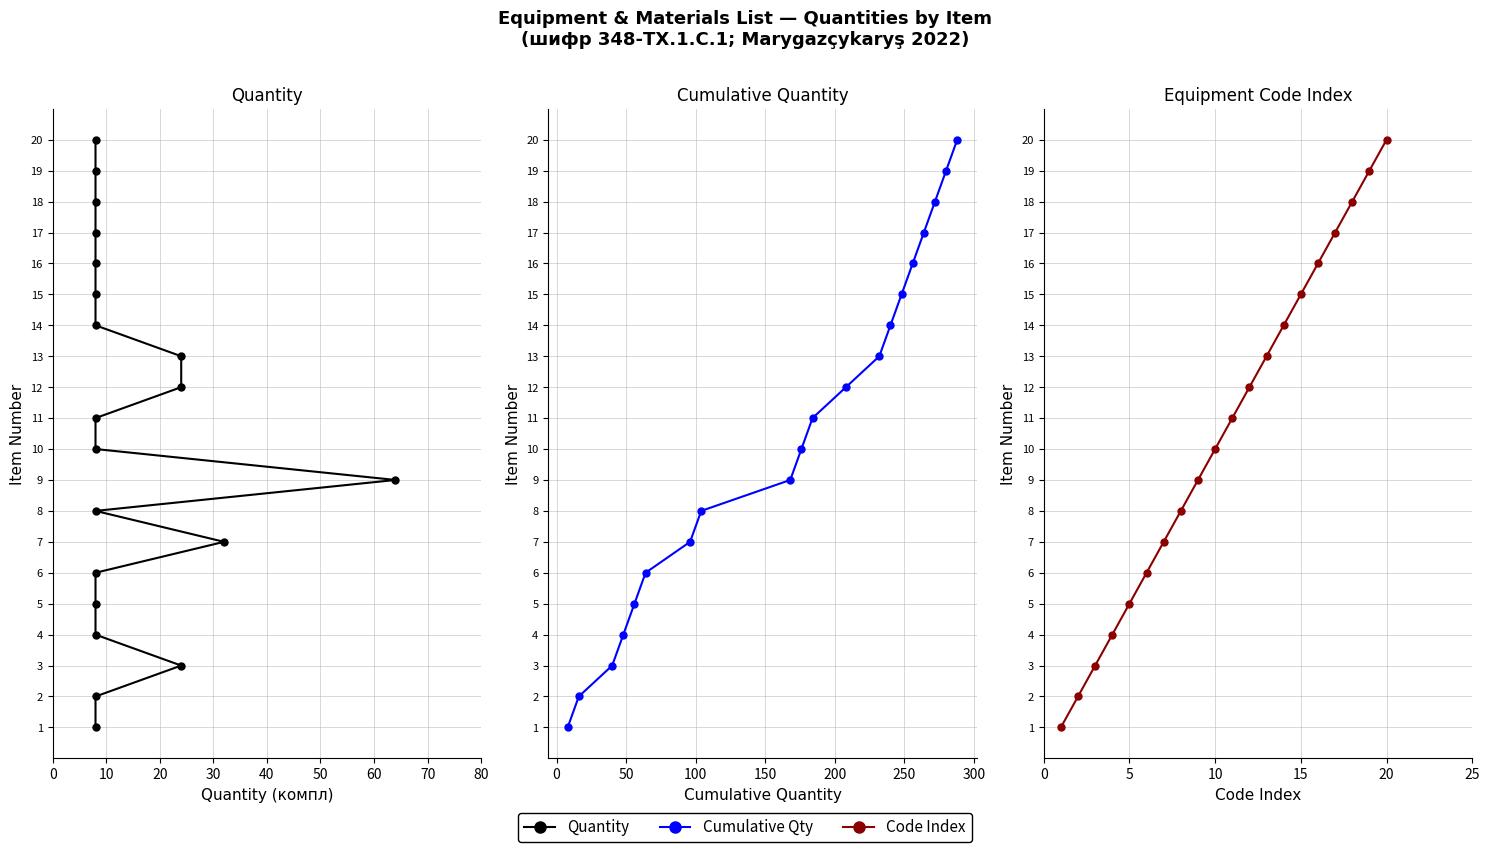

The value of Quantity at 10 is 1. True or false?

False